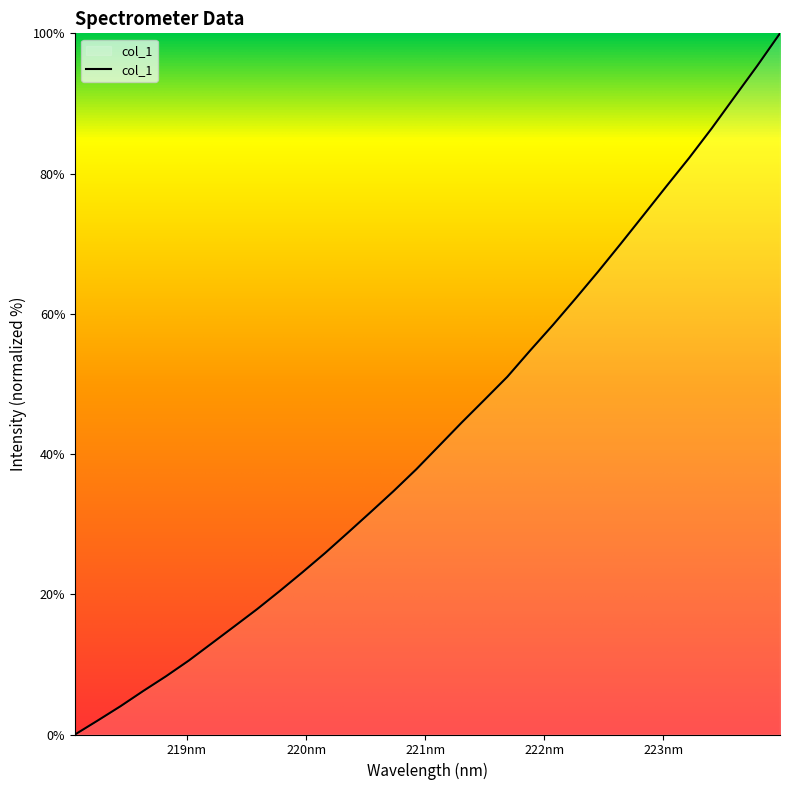

What is the maximum value shown in the chart?

100.0